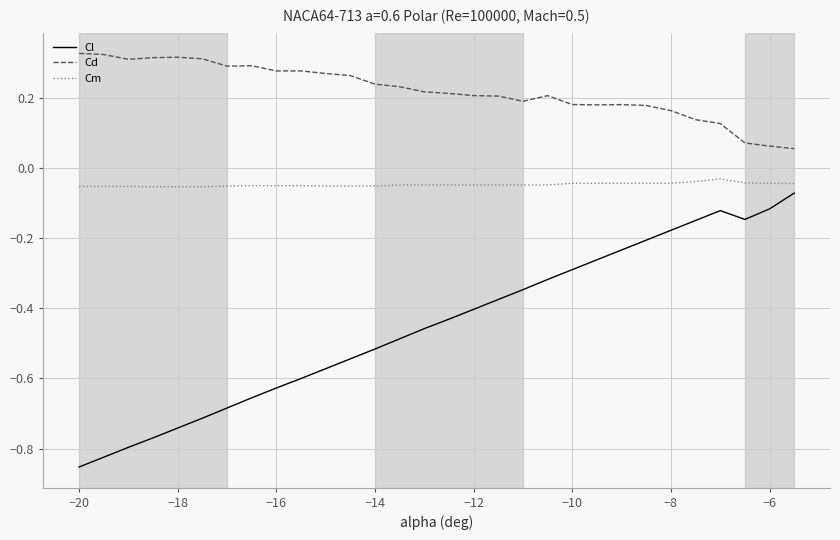

What is the difference between the maximum and minimum values in the Cl series?

0.8